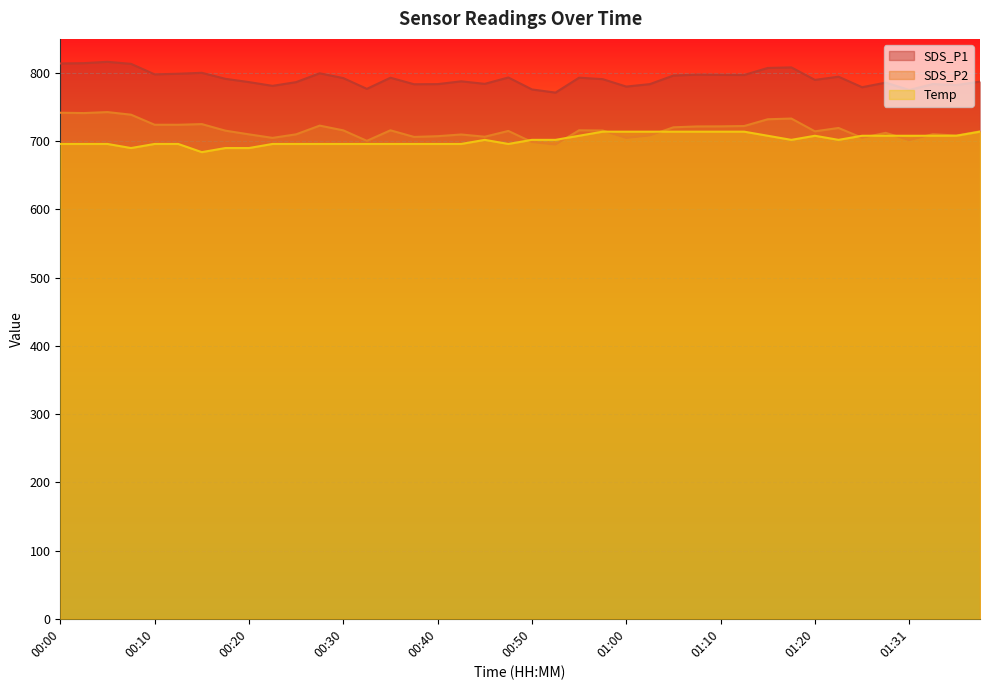

What is the difference between the SDS_P2 values at 00:57 and 00:42?

5.8